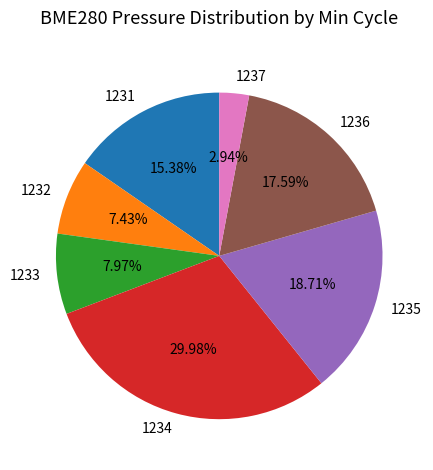

True or false: 1235 accounts for 1% of the total.

False